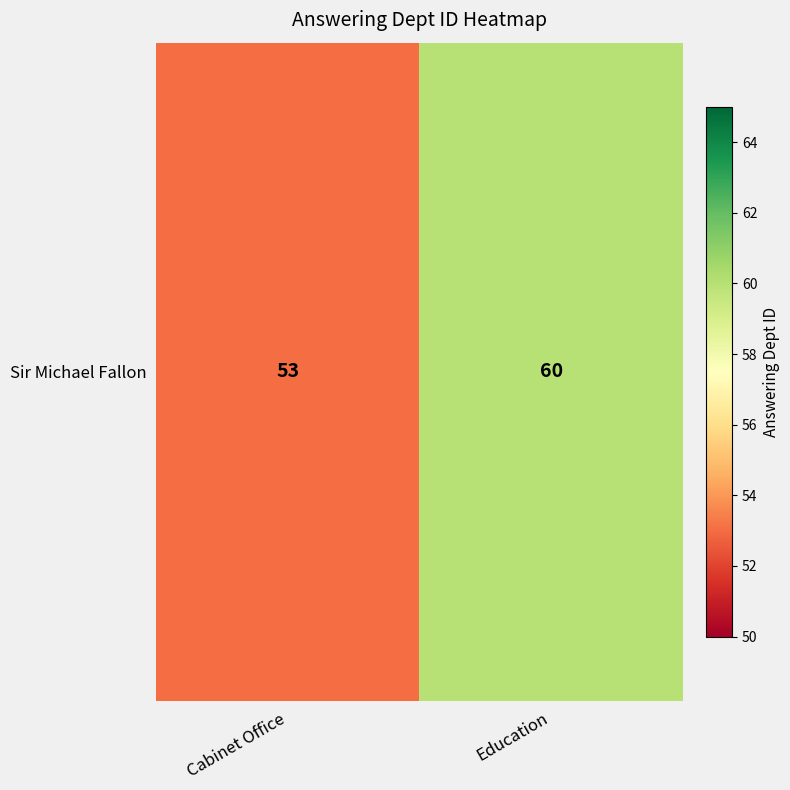

At which label is the value closest to 56?

Cabinet Office